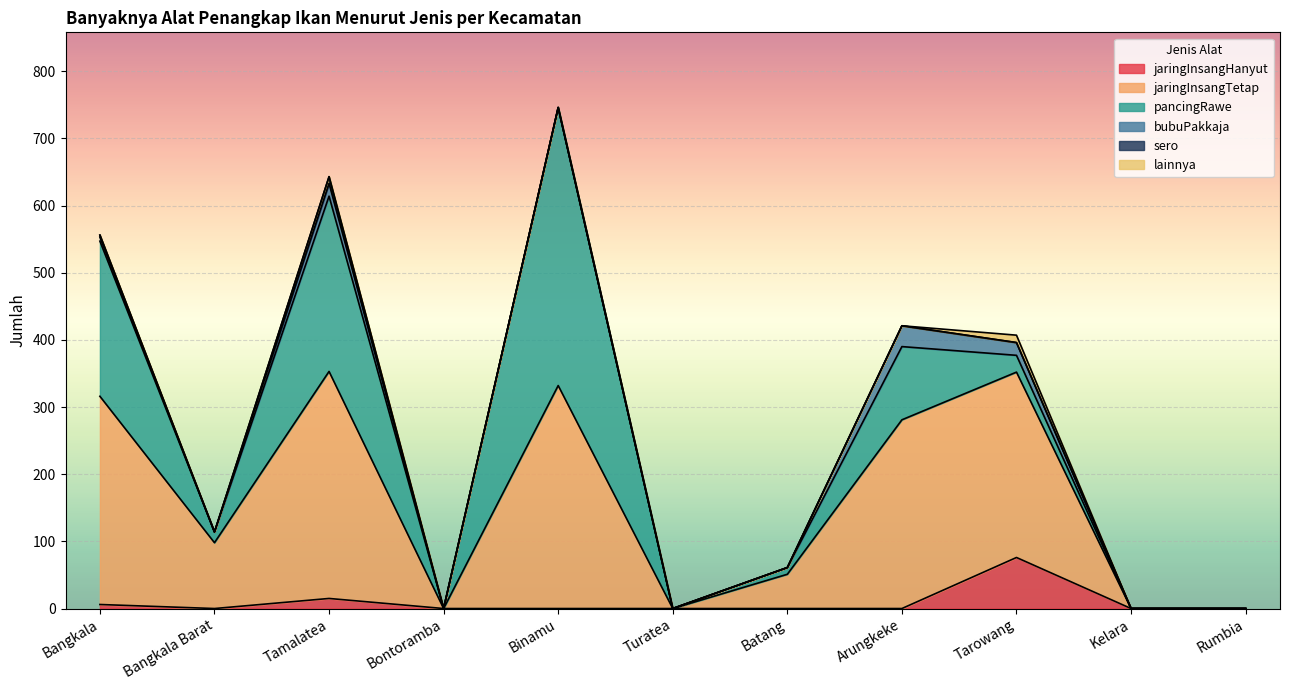

What is the label of the 8th point from the left?

Arungkeke